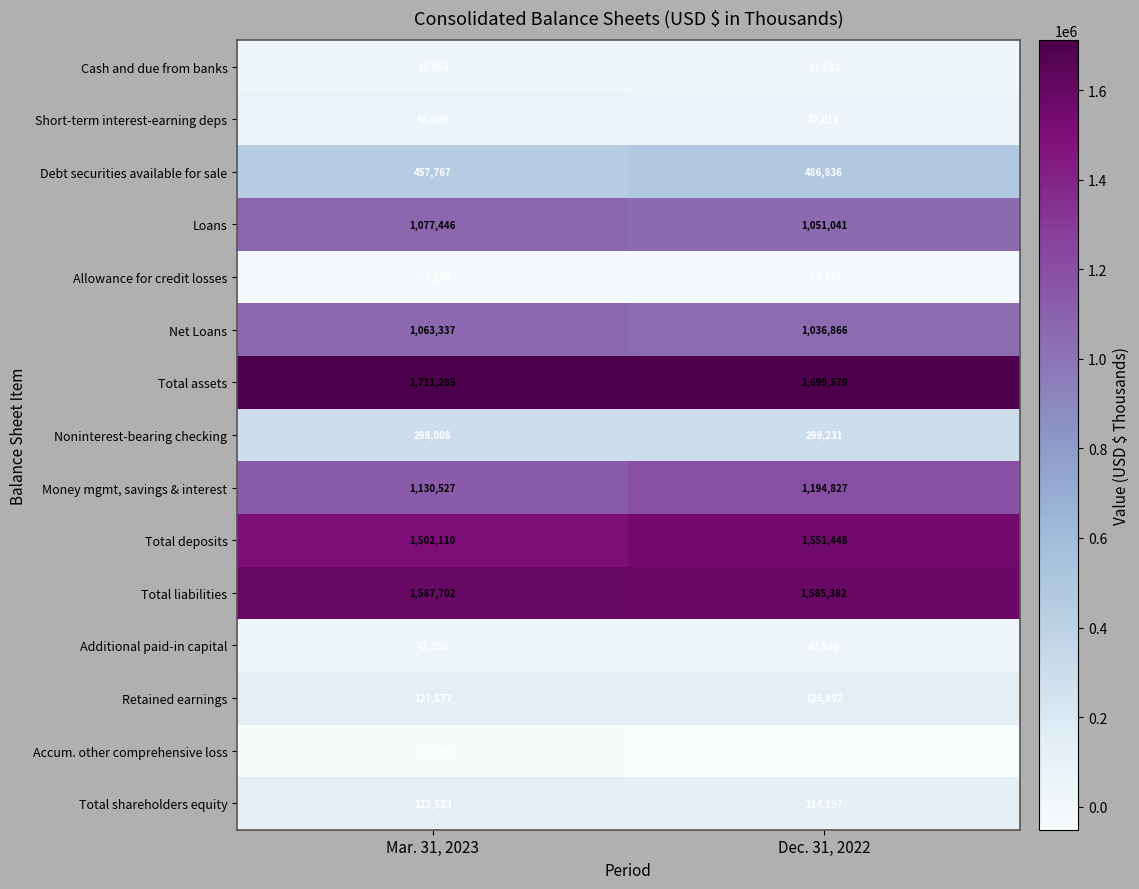

At how many categories does at least one series exceed 821554?

2